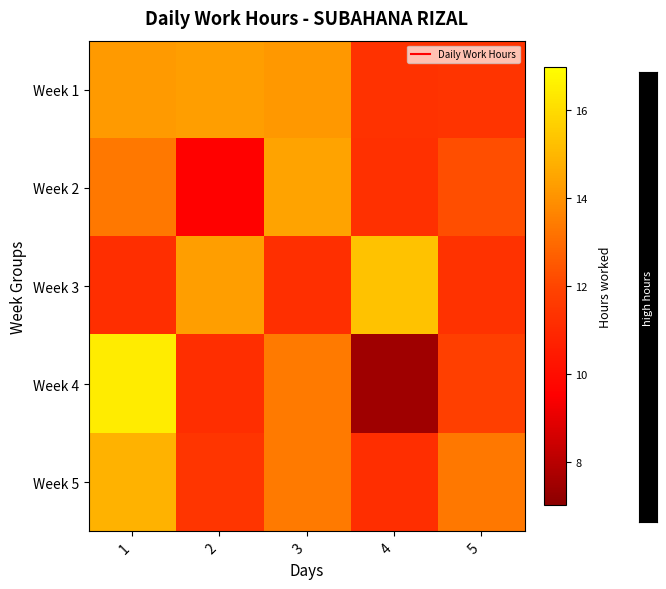

At 5, list the series in order from largest to smallest.

Week 5, Week 2, Week 4, Week 1, Week 3